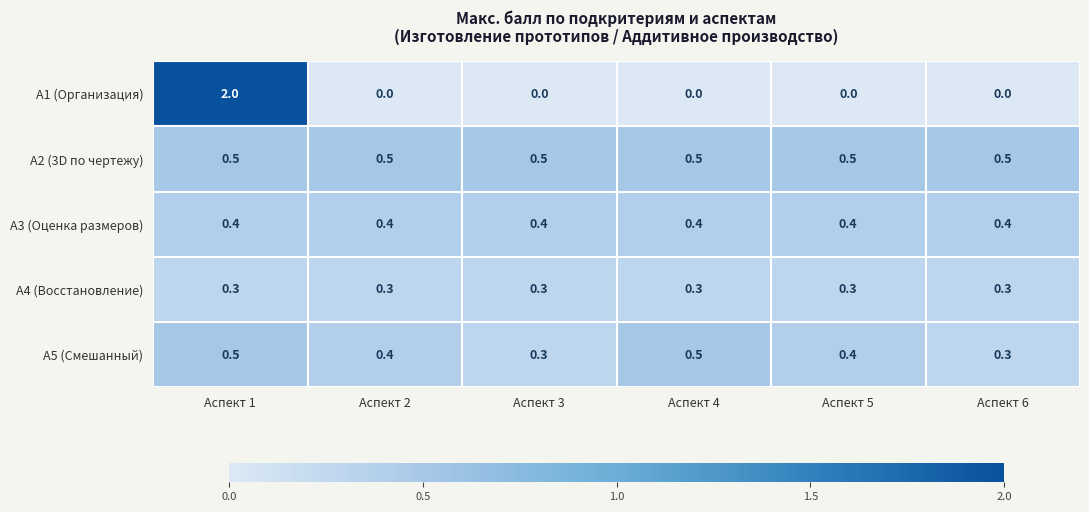

The А1 (Организация) series shows 0.0 at Аспект 6. True or false?

True